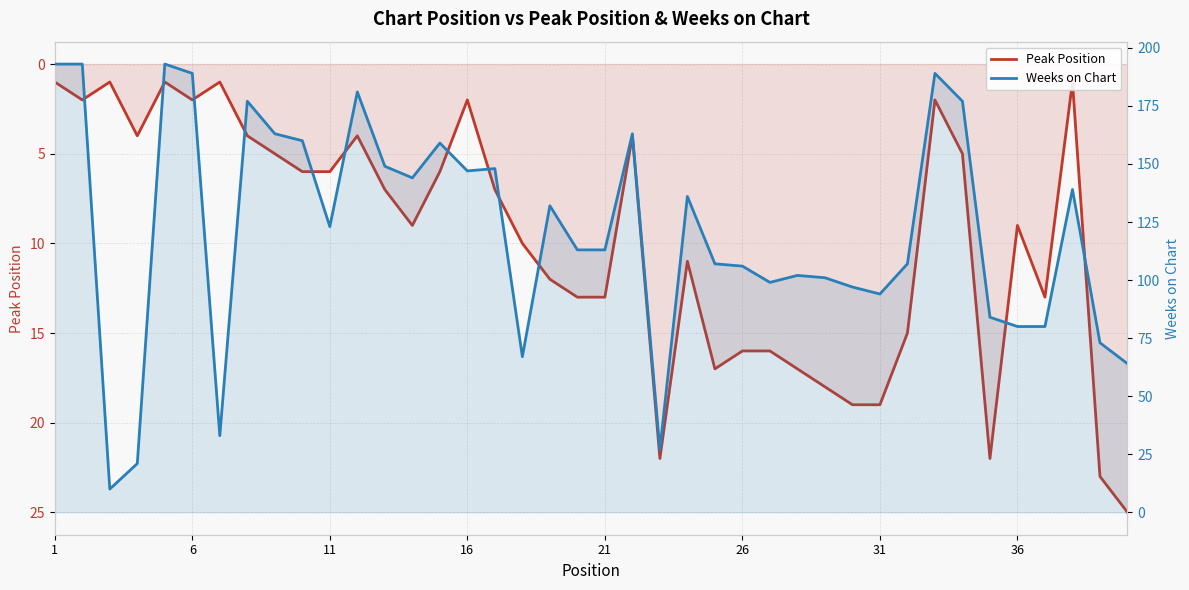

Reading left to right, list all the values displayed in this chart.

Peak Position: 1	2	1	4	1	2	1	4	5	6	6	4	7	9	6	2	7	10	12	13	13	4	22	11	17	16	16	17	18	19	19	15	2	5	22	9	13	1	23	25
Weeks on Chart: 193	193	10	21	193	189	33	177	163	160	123	181	149	144	159	147	148	67	132	113	113	163	27	136	107	106	99	102	101	97	94	107	189	177	84	80	80	139	73	64